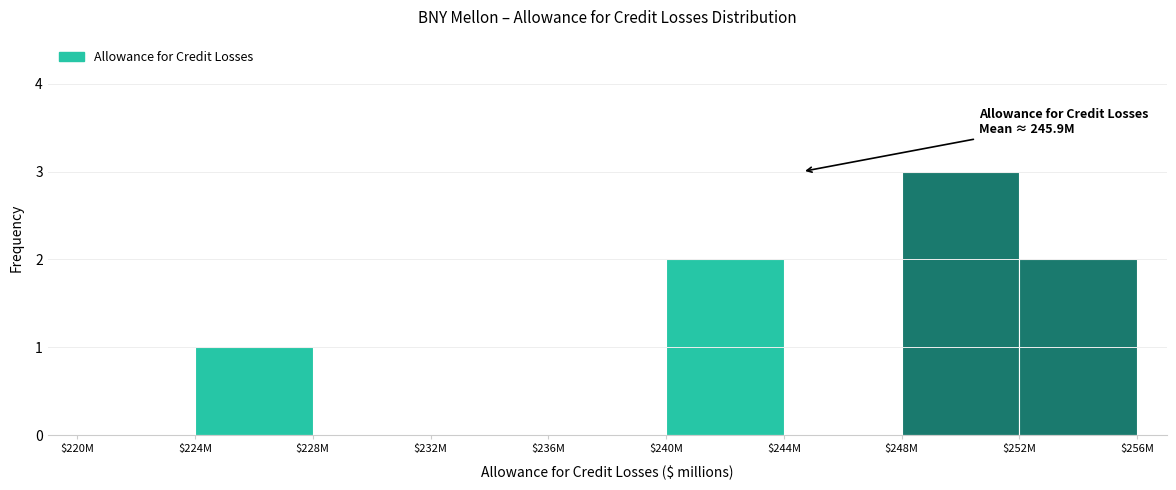

The chart shows a value of 2 at $240M. True or false?

True